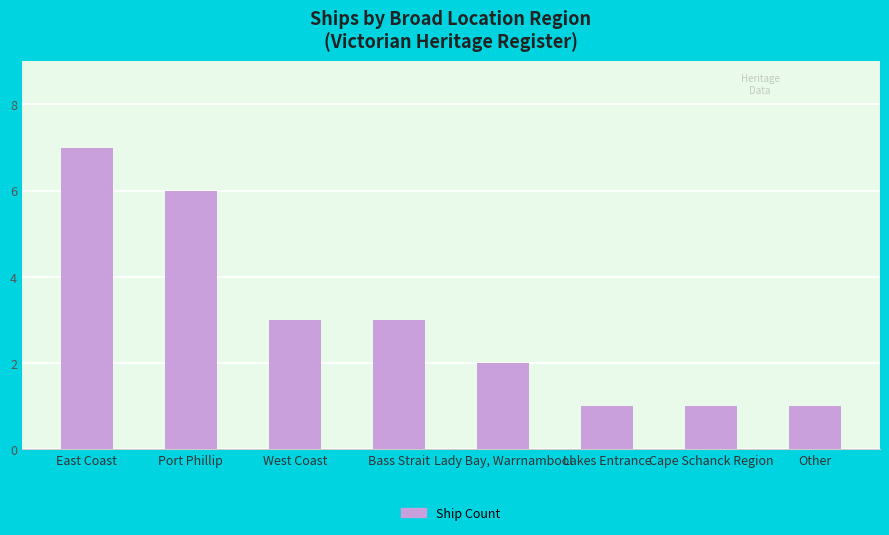

Reading right to left, extract all data points from this chart.

Other=1	Cape Schanck Region=1	Lakes Entrance=1	Lady Bay, Warrnambool=2	Bass Strait=3	West Coast=3	Port Phillip=6	East Coast=7